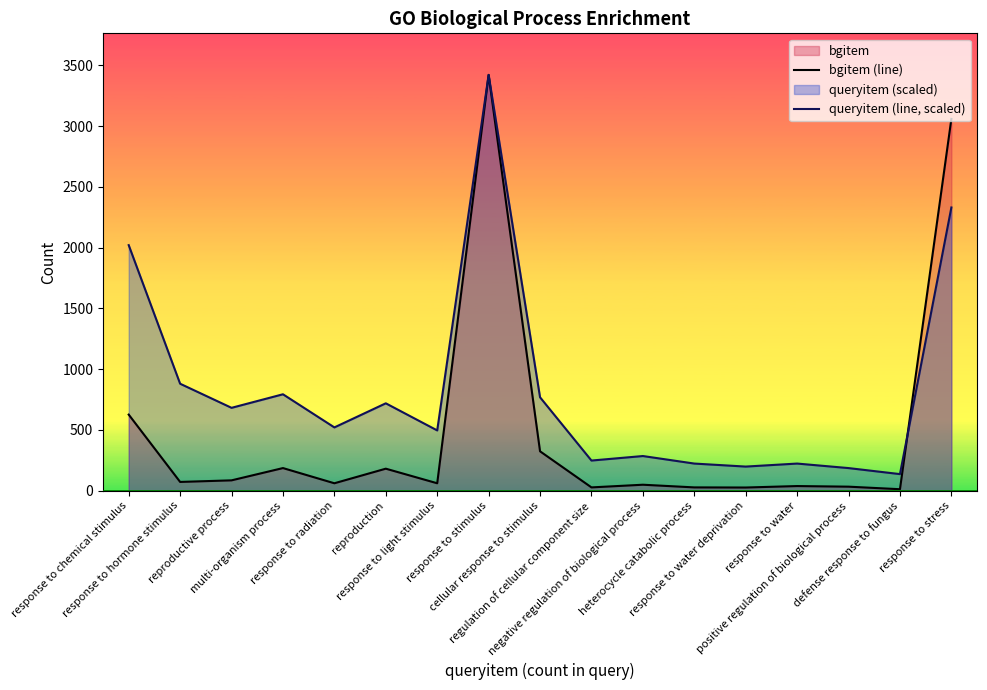

At which category is the sum across all series the highest?

response to stimulus